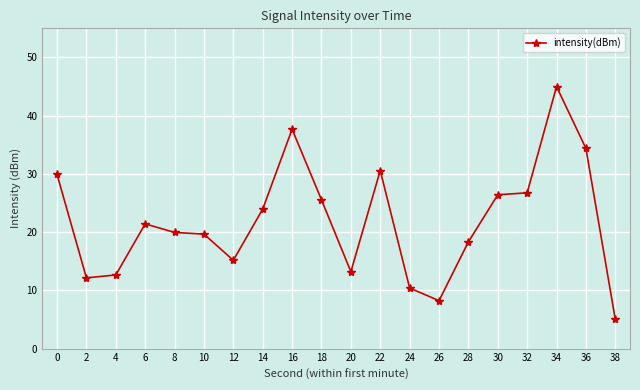

What is the difference between the second highest and second lowest values?

29.4